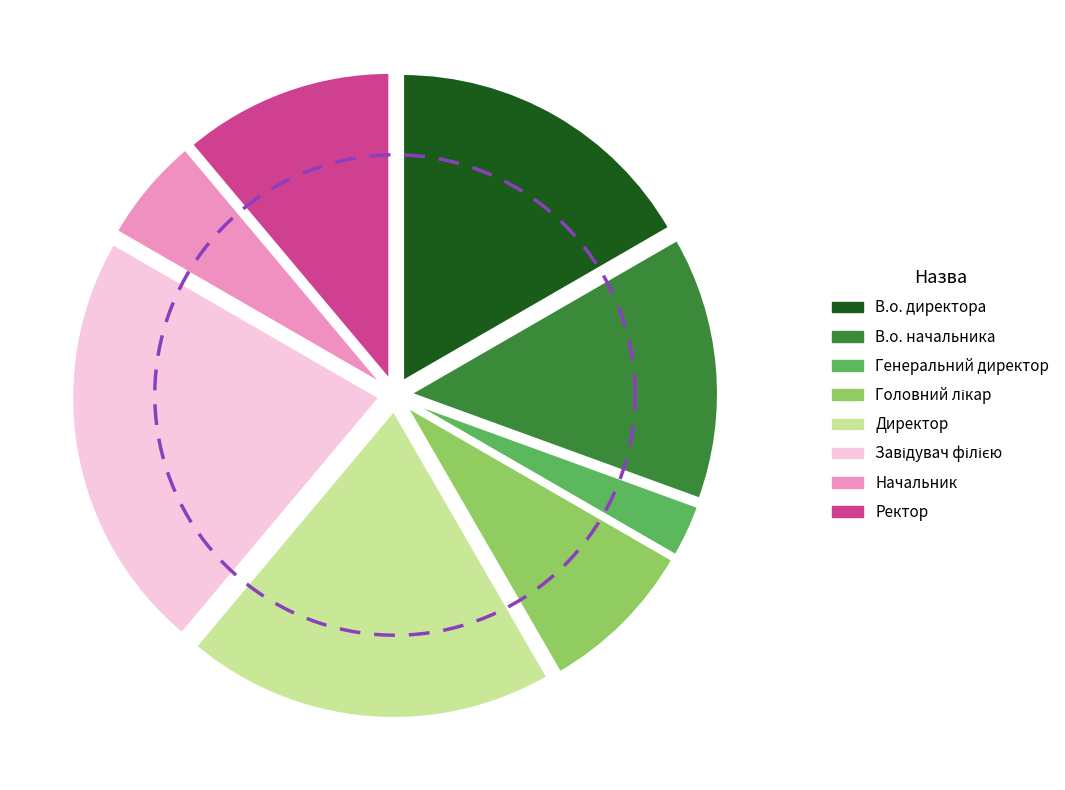

Which slice is the largest?

Завідувач філією